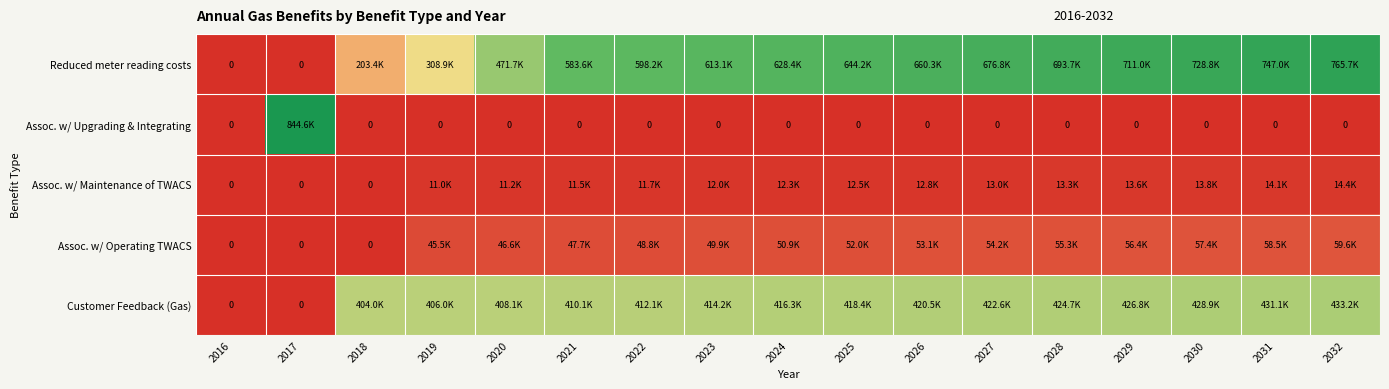

The value of Assoc. w/ Operating TWACS at 2025 is 52029.1. True or false?

True